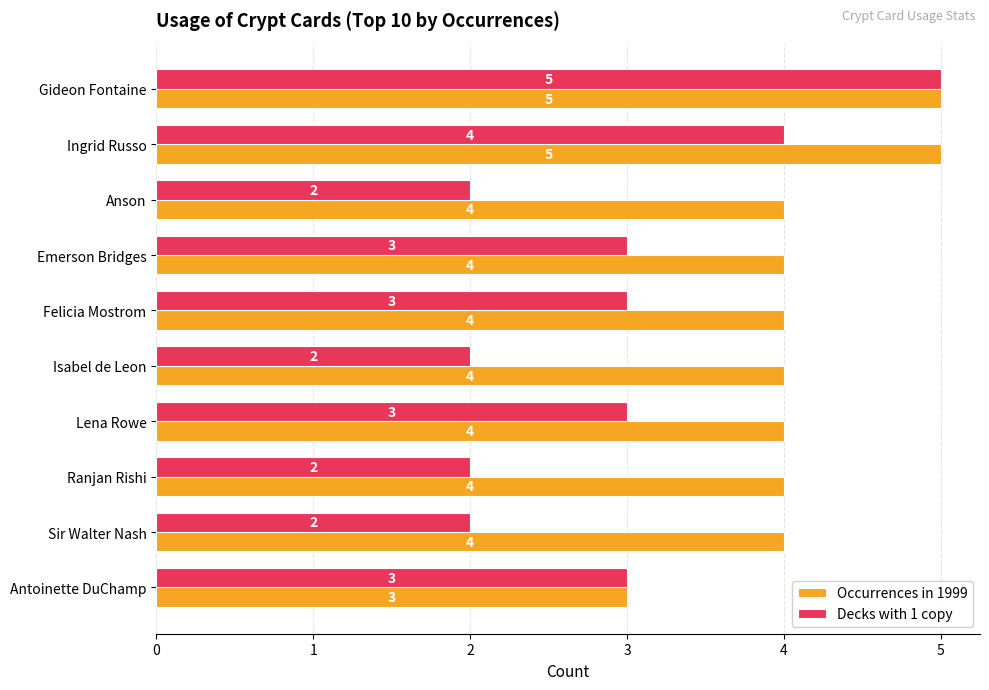

What is the lowest value of the Occurrences in 1999 series?

3